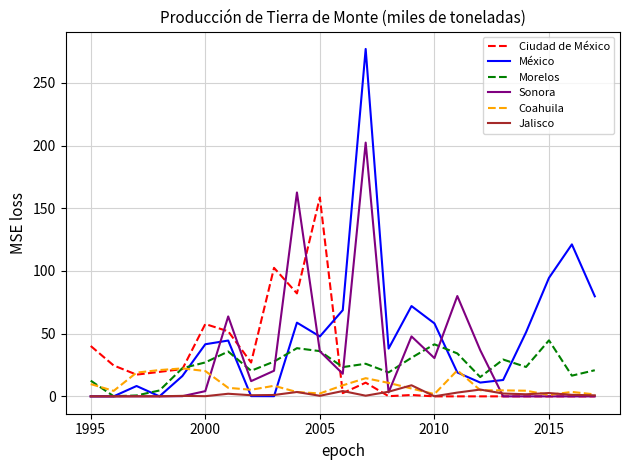

What is the maximum value for Sonora?

202.3